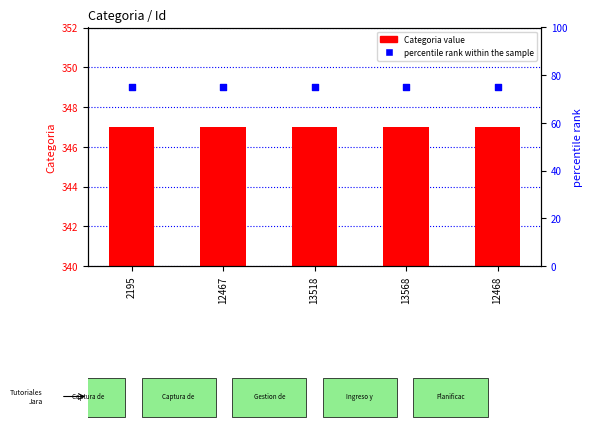

At which category is the sum across all series the highest?

2195